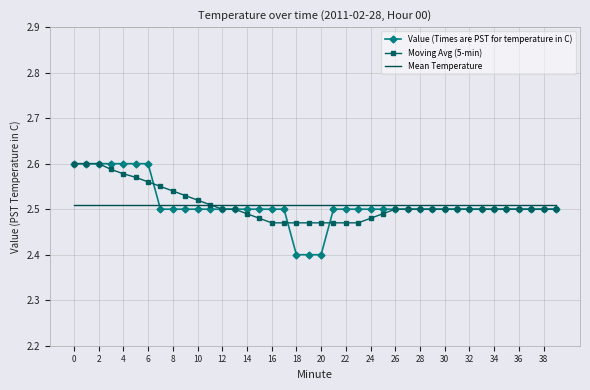

What is the smallest value displayed?

2.4